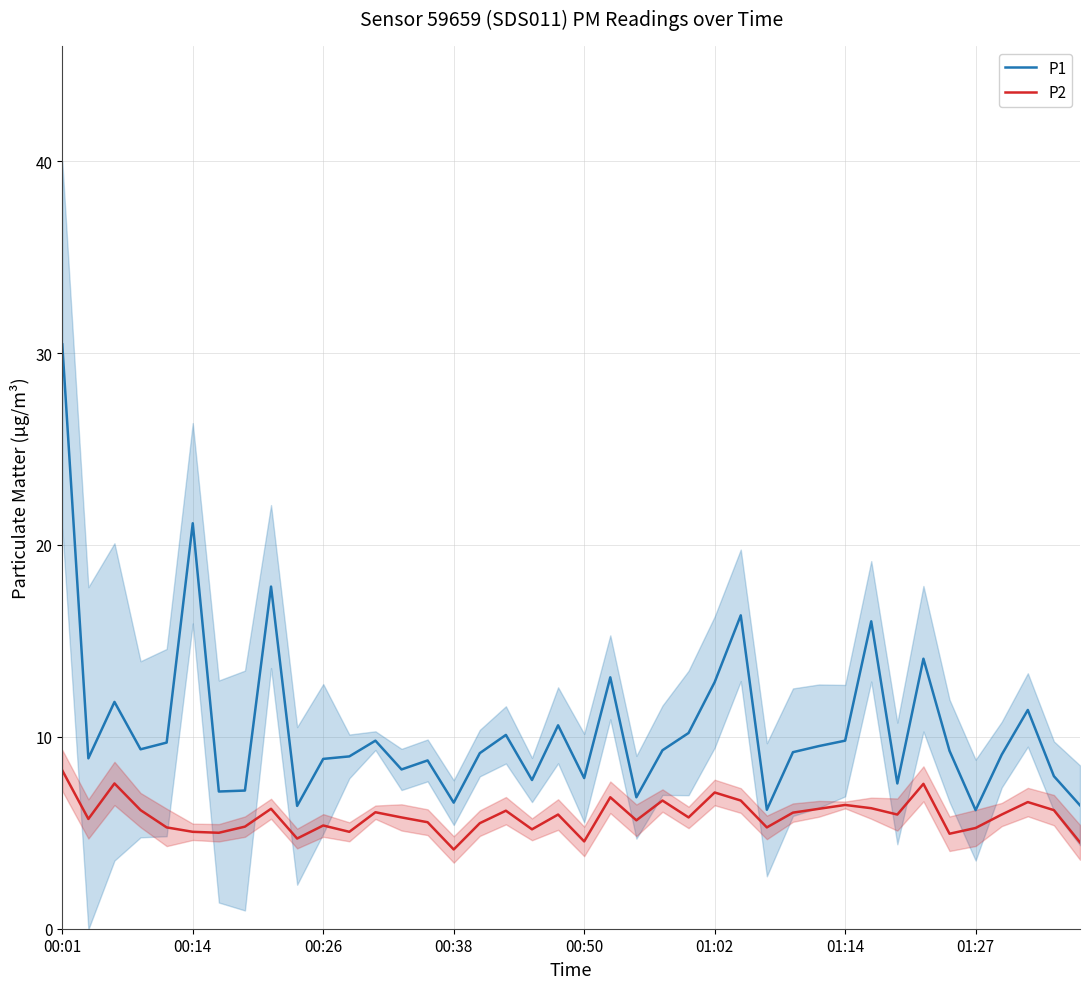

Reading left to right, list all the values displayed in this chart.

P1: 30.4	8.9	11.8	9.3	9.7	21.1	7.2	7.2	17.8	6.4	8.8	9.0	9.8	8.3	8.8	6.6	9.2	10.1	7.8	10.6	7.8	13.1	6.8	9.3	10.2	12.8	16.3	6.2	9.2	9.5	9.8	16.0	7.6	14.1	9.3	6.2	9.1	11.4	8.0	6.4
P2: 8.2	5.7	7.6	6.2	5.3	5.0	5.0	5.3	6.2	4.7	5.4	5.0	6.1	5.8	5.5	4.1	5.5	6.2	5.2	6.0	4.5	6.8	5.7	6.7	5.8	7.1	6.7	5.3	6.0	6.2	6.5	6.3	6.0	7.5	5.0	5.2	6.0	6.6	6.2	4.5